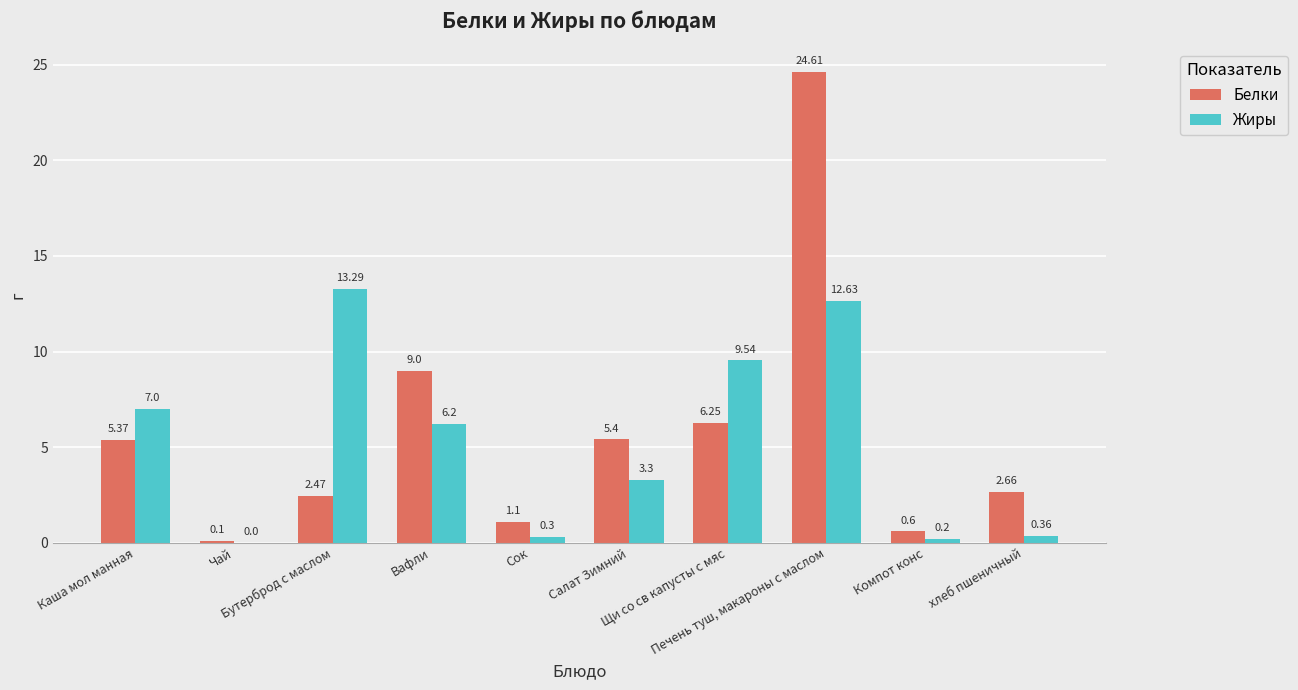

True or false: Белки has a value of 24.6 at Печень туш, макароны с маслом.

True